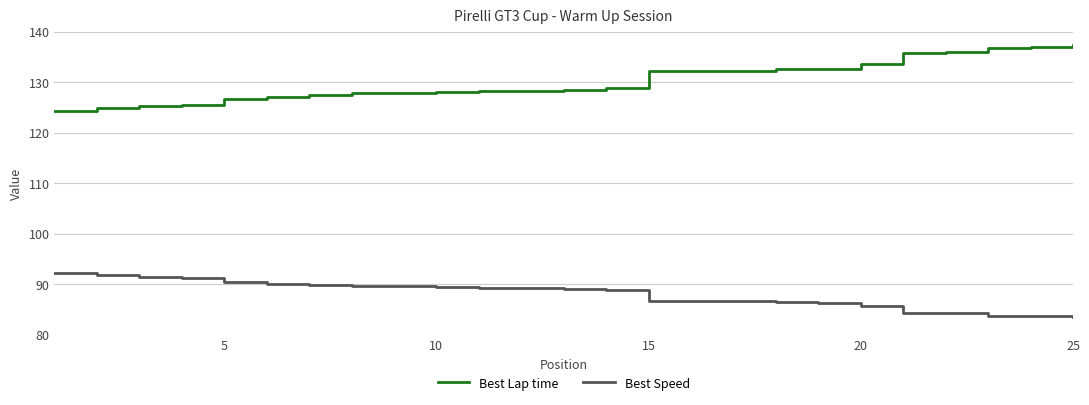

Rank the series by their average value, from lowest to highest.

Best Speed, Best Lap time